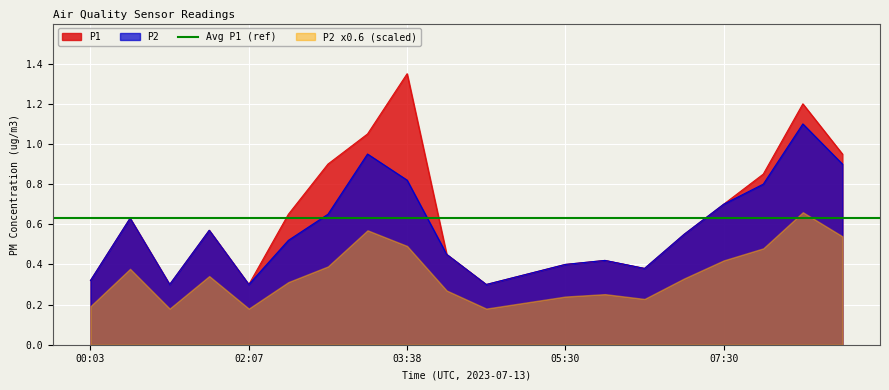

In P1, how many points are lower than both neighbors (excluding endpoints)?

4